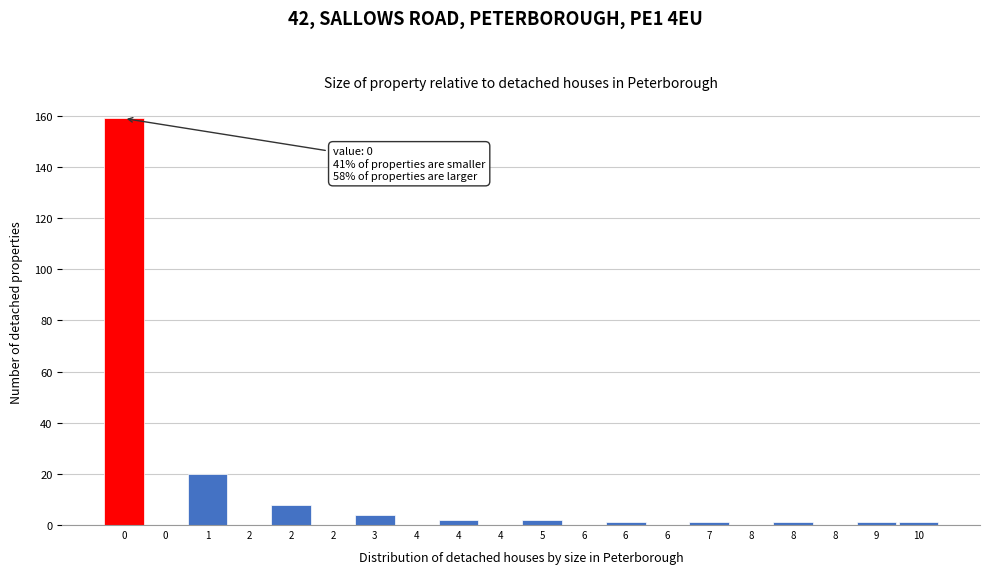

Count the number of data series in this chart.

1